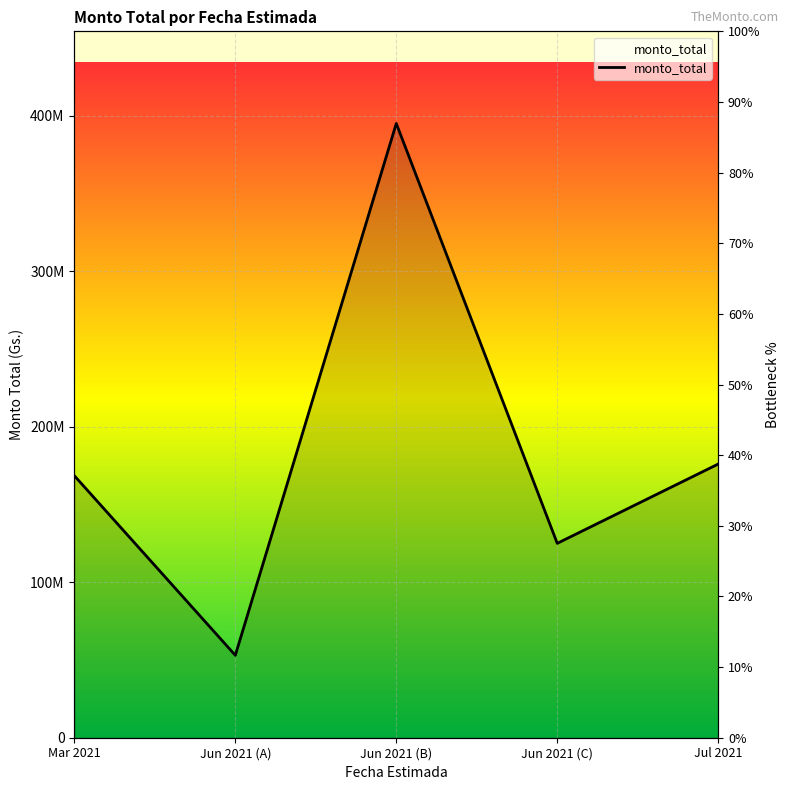

What is the change in value from Jun 2021 (B) to Jul 2021?

-219006000